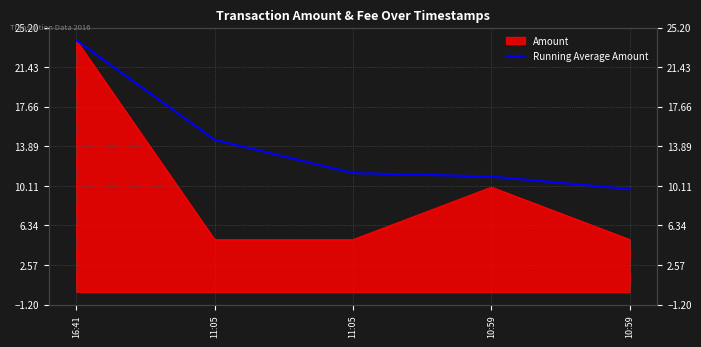

Reading right to left, what are all the values shown in this chart?

9.8	11.0	11.3	14.5	24.0